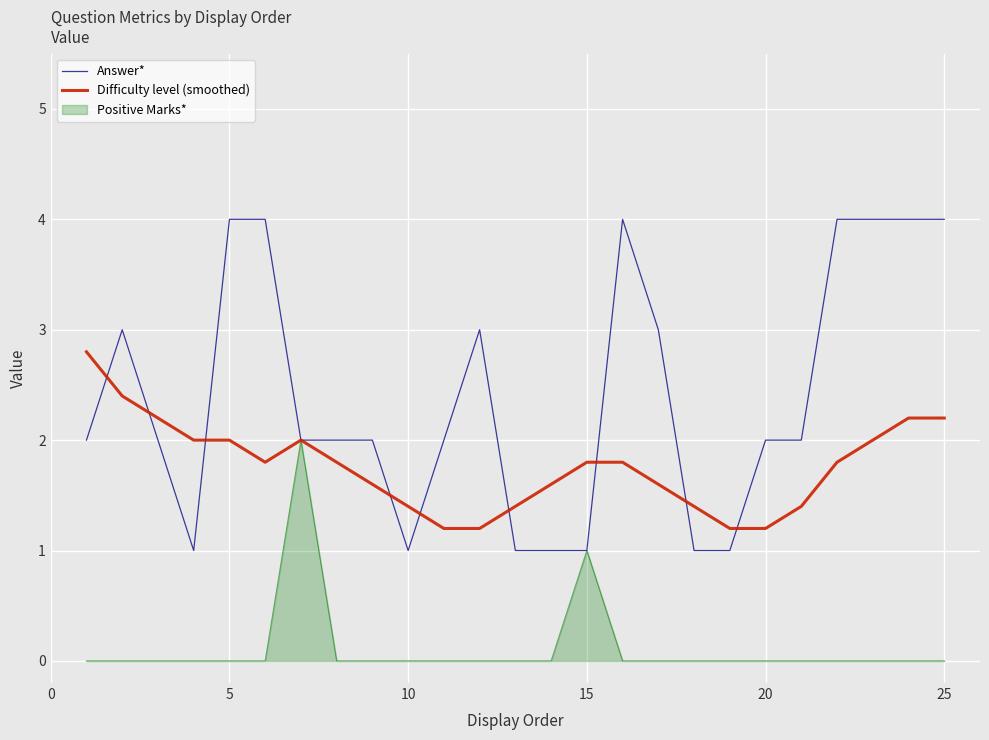

How many series are shown in this chart?

3